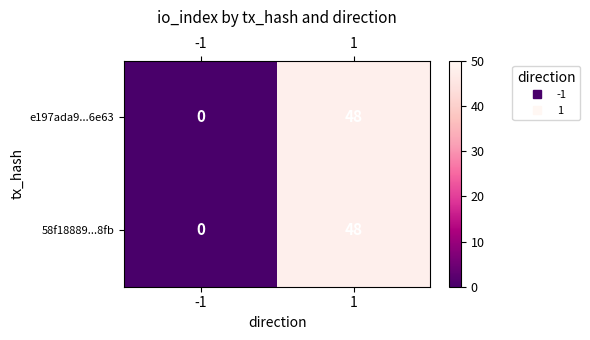

The 58f18889...8fb series shows -33 at -1. True or false?

False